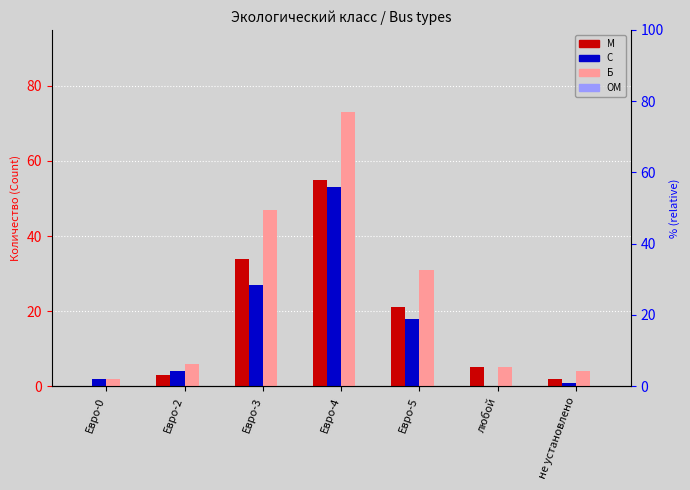

At which category is the sum across all series the highest?

Евро-4